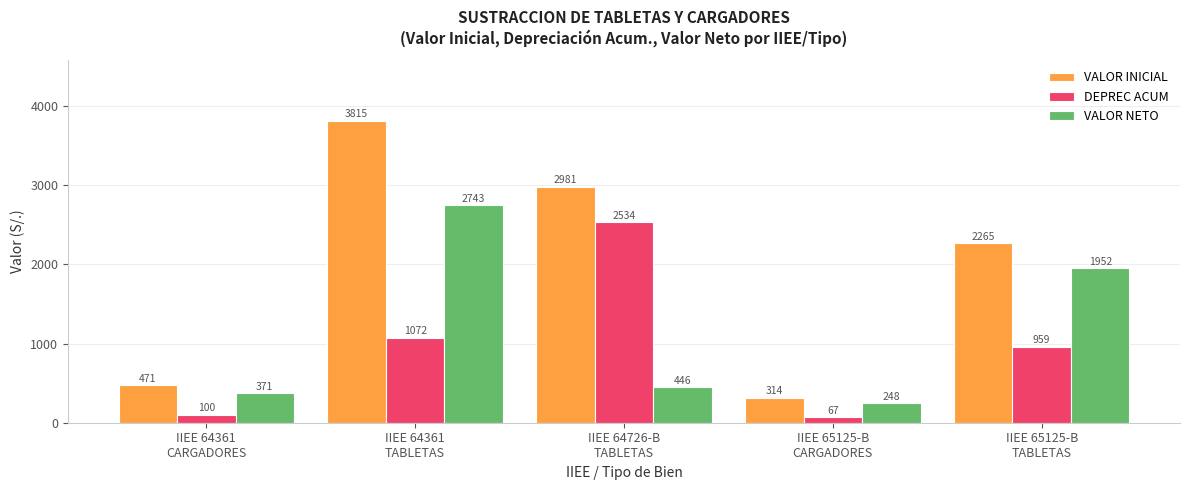

True or false: VALOR INICIAL has a value of 1439.4 at IIEE 64361
TABLETAS.

False